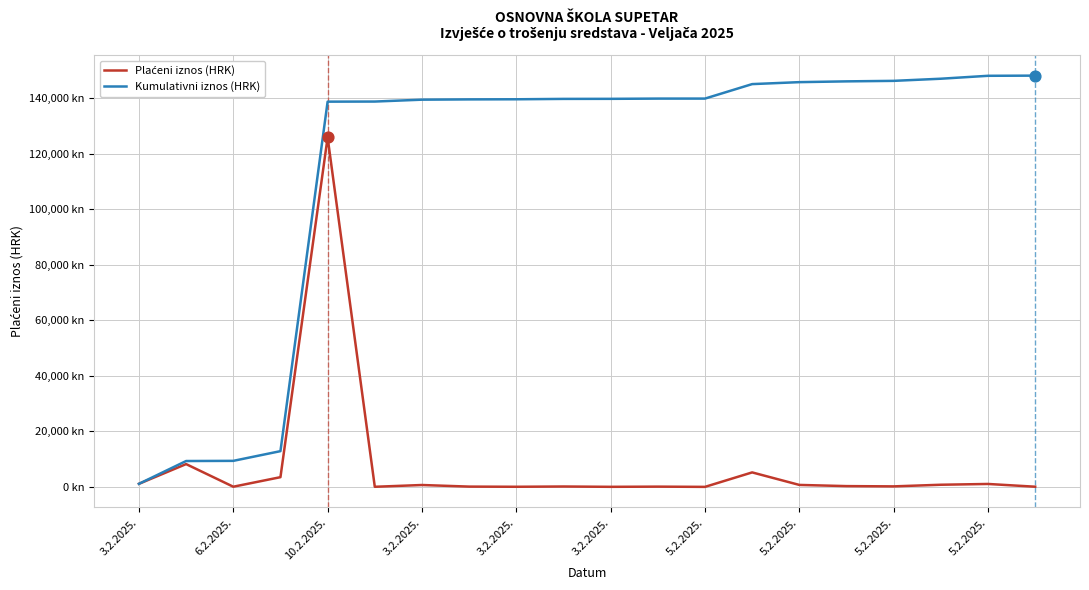

Is this an area chart (filled region under the line)?

No